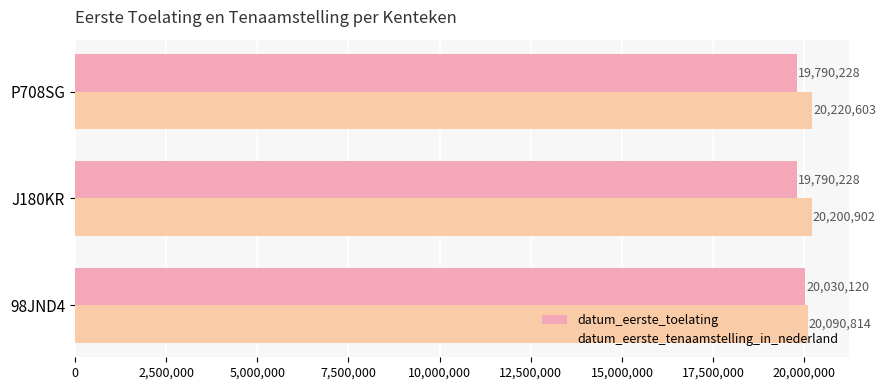

Count the number of data series in this chart.

2